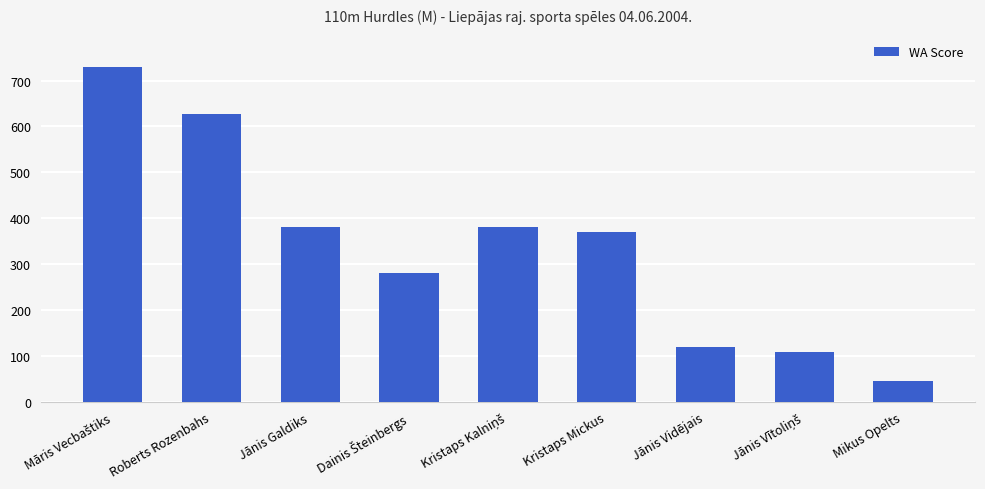

Which has a higher value, Kristaps Mickus or Jānis Vidējais?

Kristaps Mickus